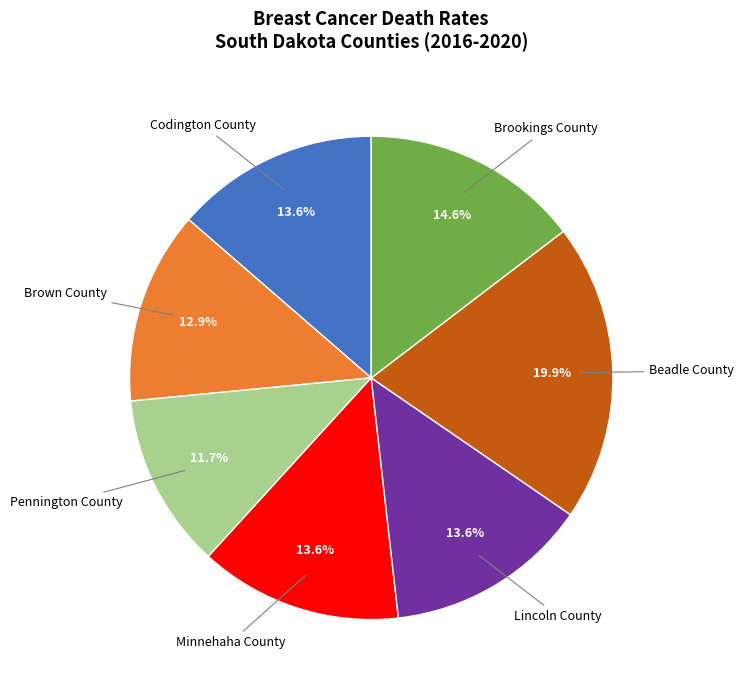

How many segments does this pie chart have?

7